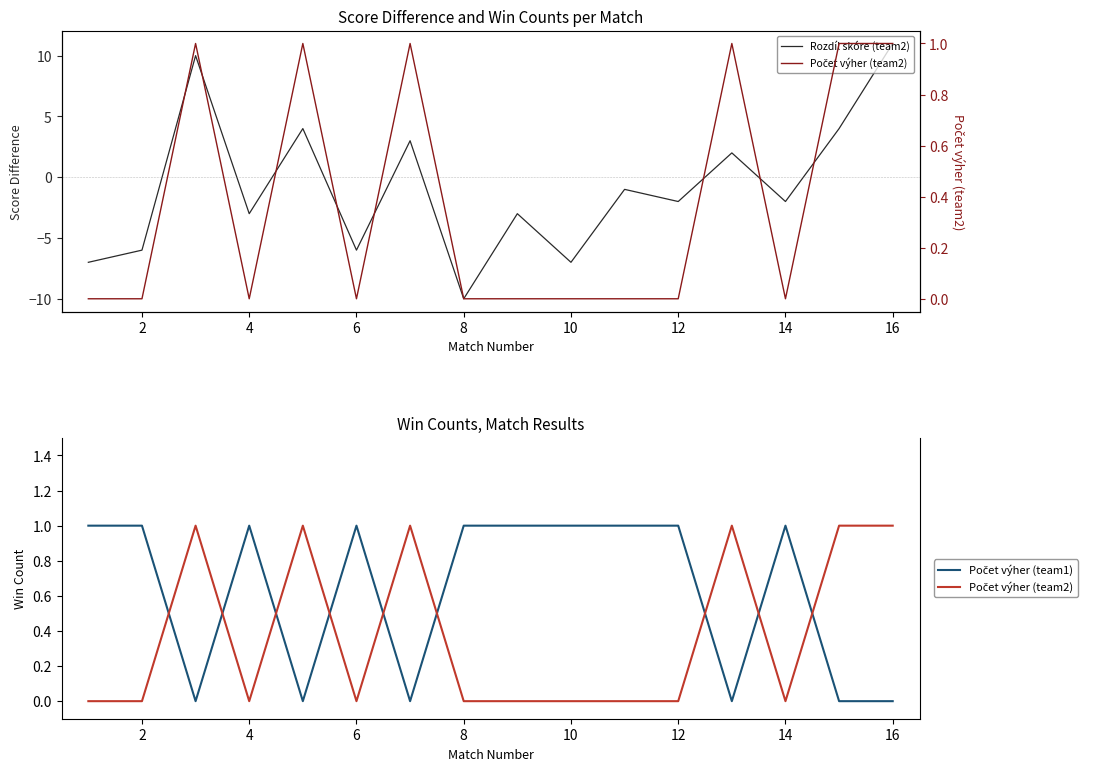

Is the value of Počet výher (team2) at 4 greater than the value of Počet výher (team1) at 14?

No